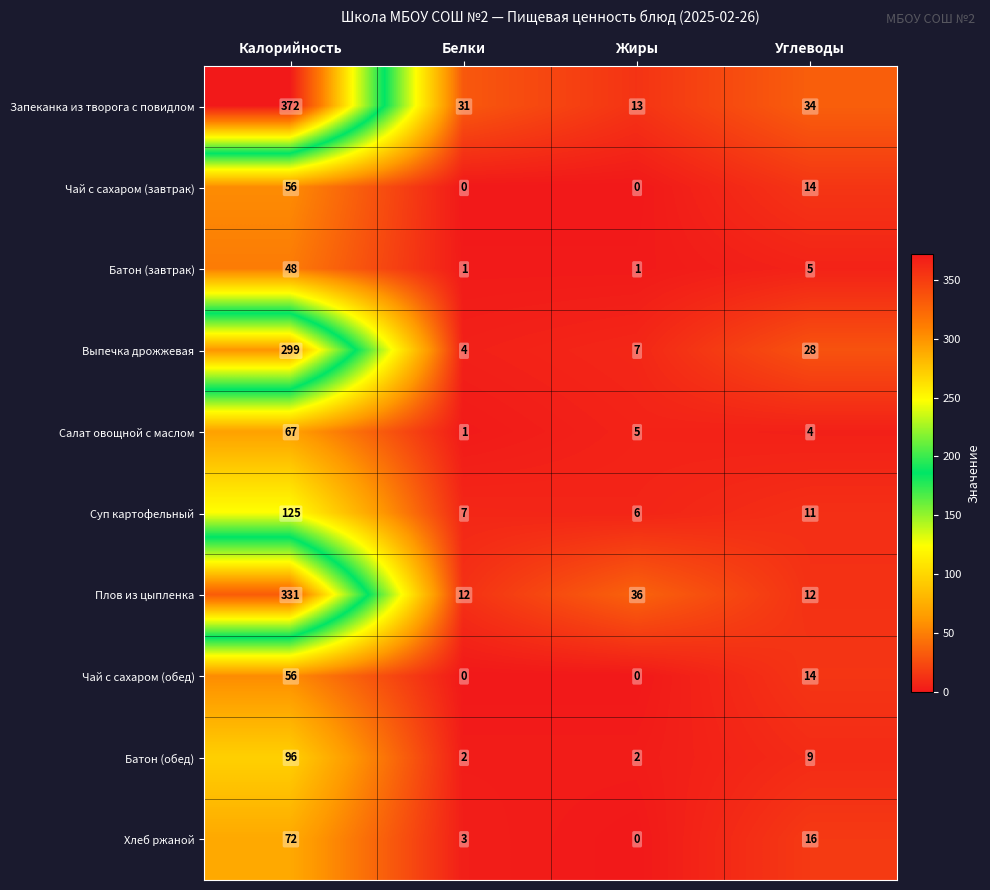

True or false: Чай с сахаром (обед) has a value of 14 at Углеводы.

True